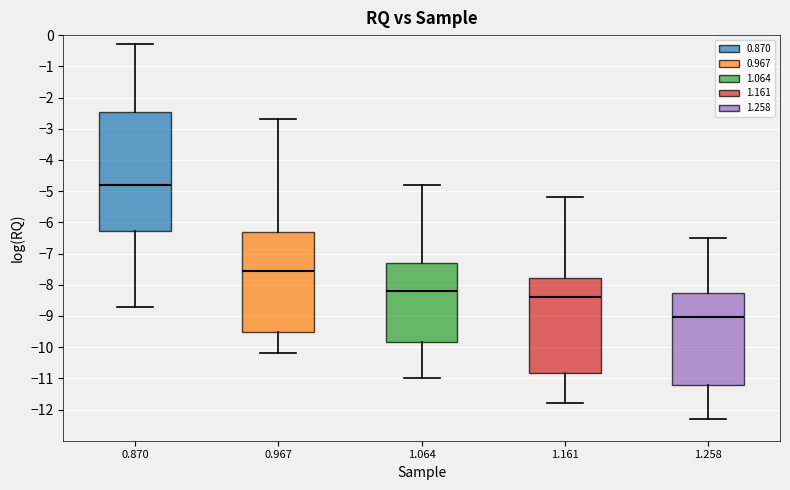

Which box is the tallest, from its lower edge to its upper edge?

0.870